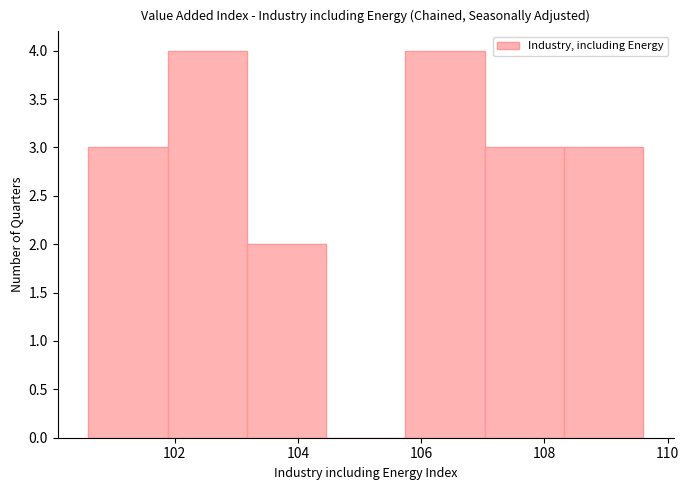

How tall is the bar that spans 103.2 to 104.4 on the x-axis? Neither the bar edges nor the heights are printed on the chart, so give them approximately, as read against the axes.

2